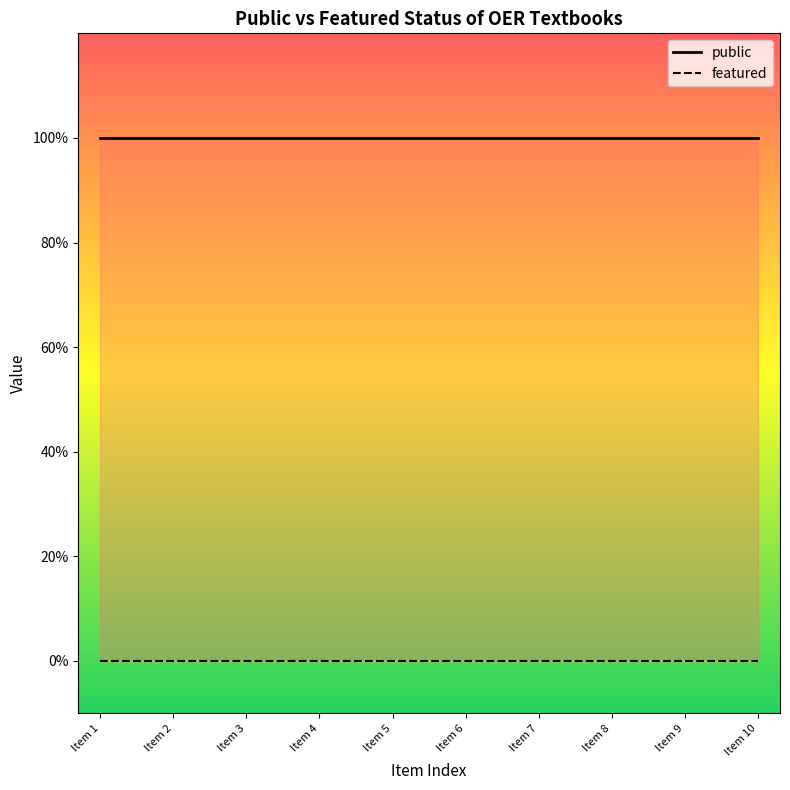

Count the number of data series in this chart.

2